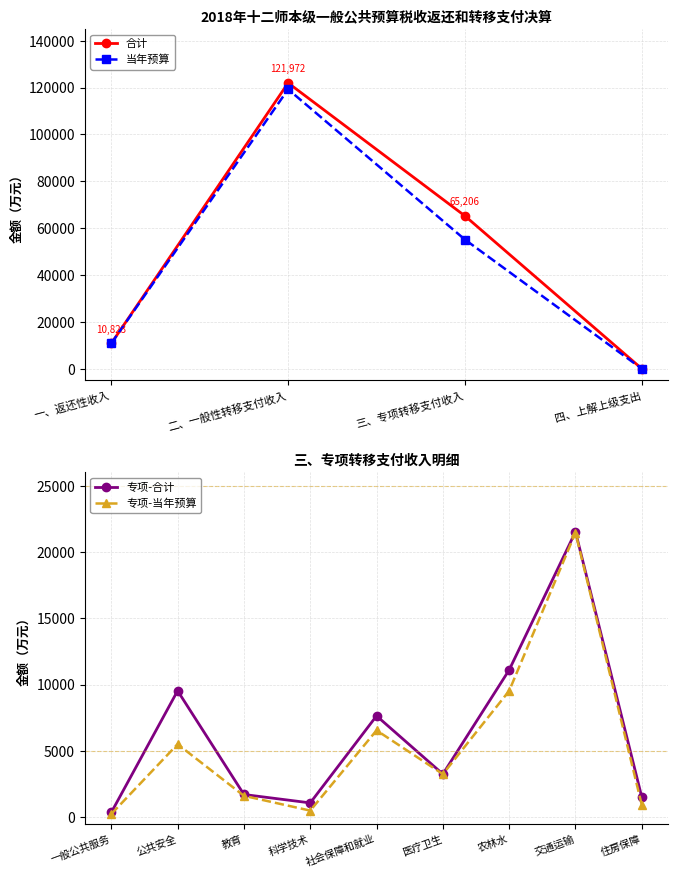

At 四、上解上级支出, list the series in order from largest to smallest.

合计, 当年预算